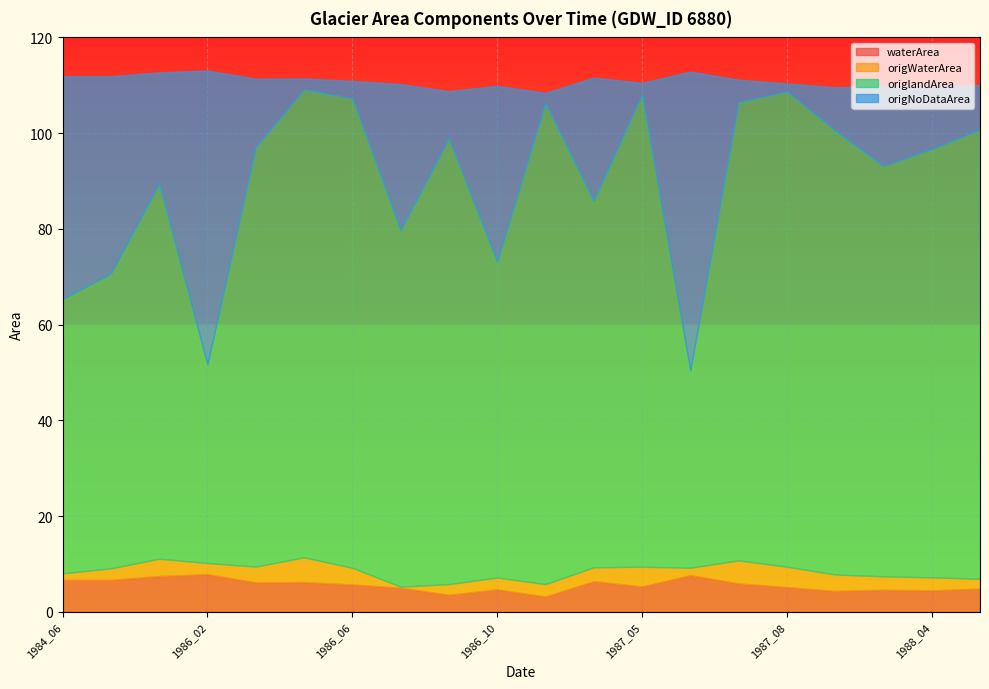

What is the lowest value of the waterArea series?

3.2